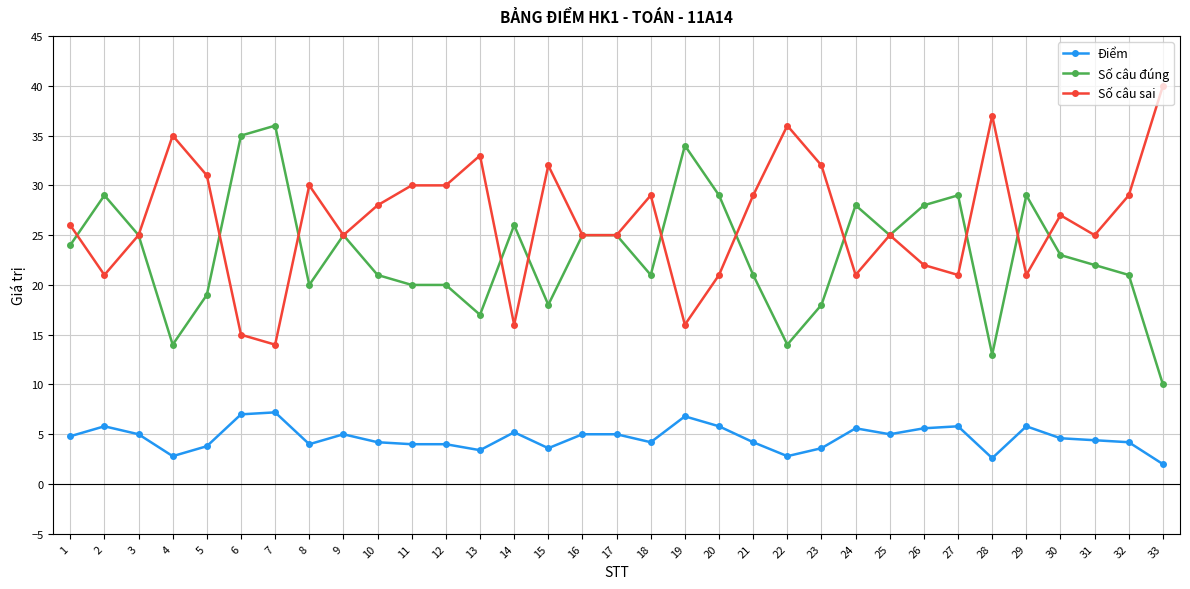

True or false: Điểm has more than 0 interior local peaks.

True